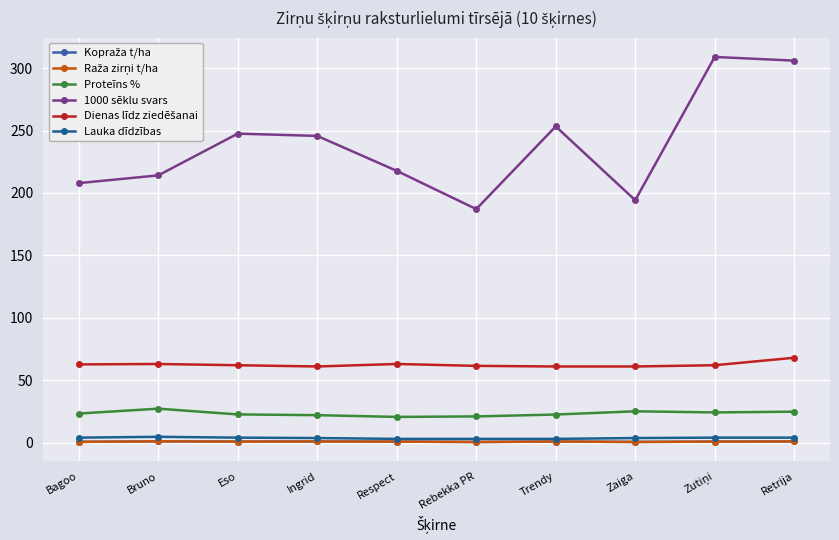

What is the label of the 8th point from the right?

Eso